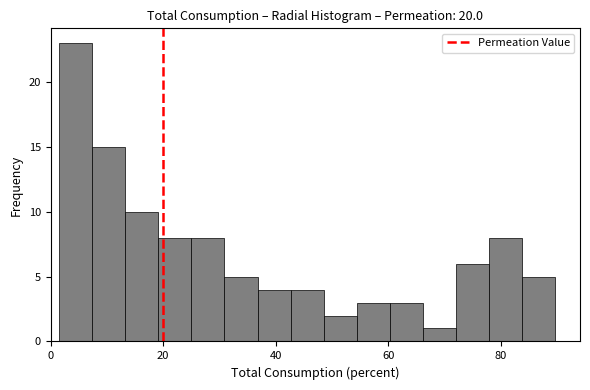

Around what value on the x-axis is the tallest bar? Give the approximate position of its centre, as read against the axis.

4